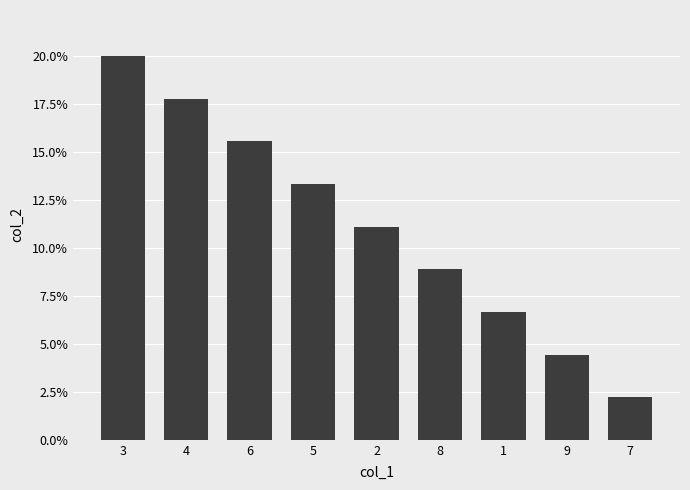

What is the maximum value shown in the chart?

0.2